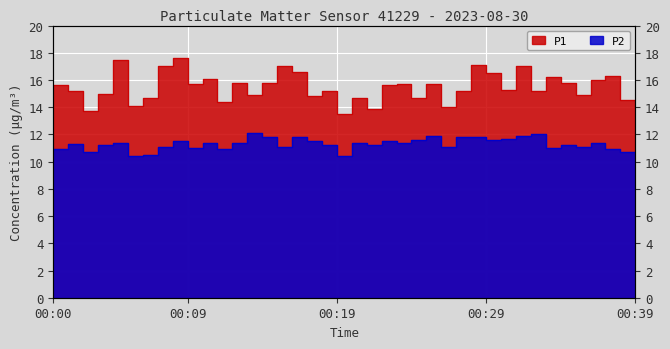

What is the value of the P1 point at the 29th from the left?

15.2